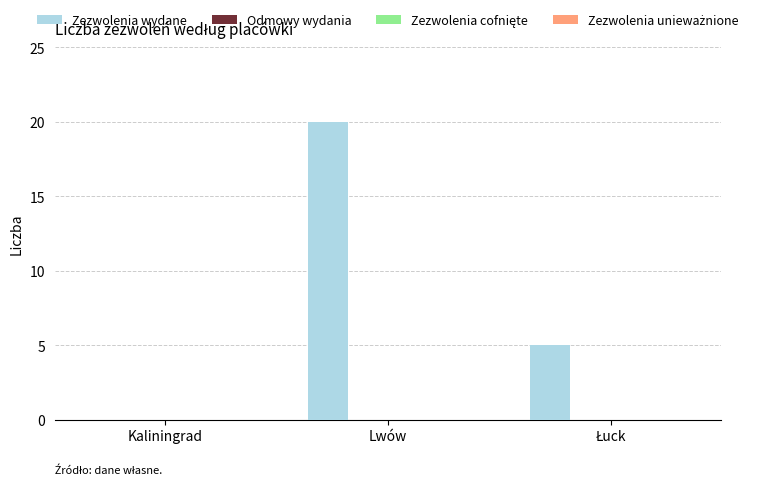

What is the sum of all values?

25